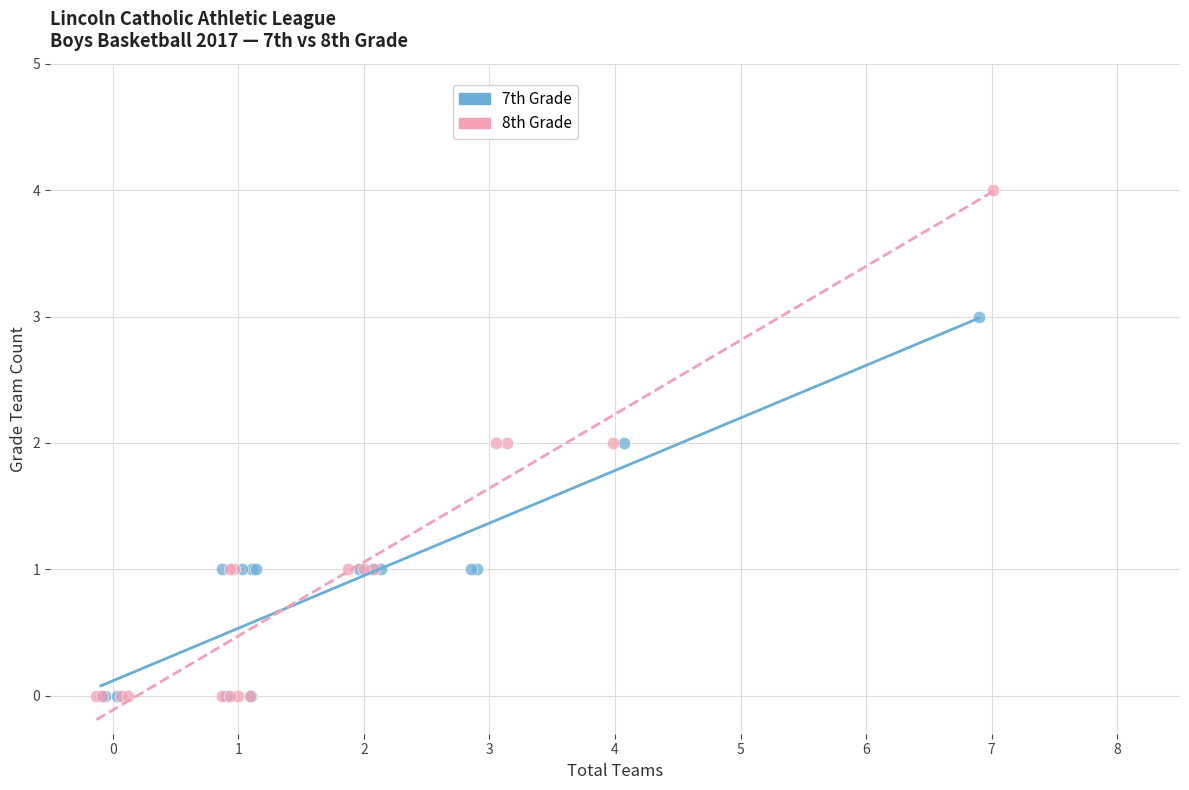

Which series contains the highest Y value?

8th Grade